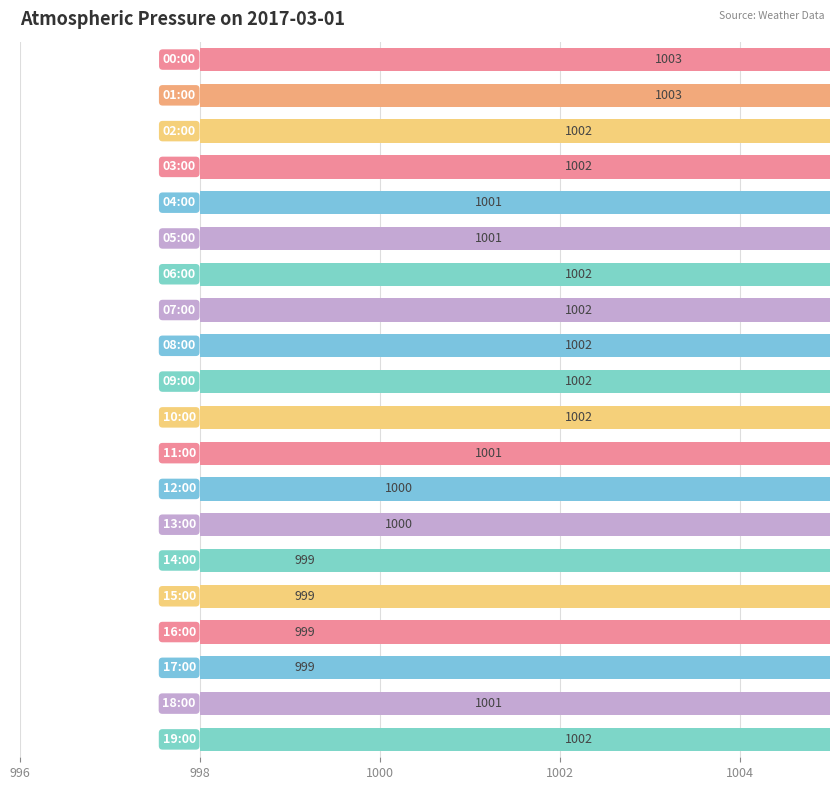

The chart shows a value of 1451 at 12. True or false?

False